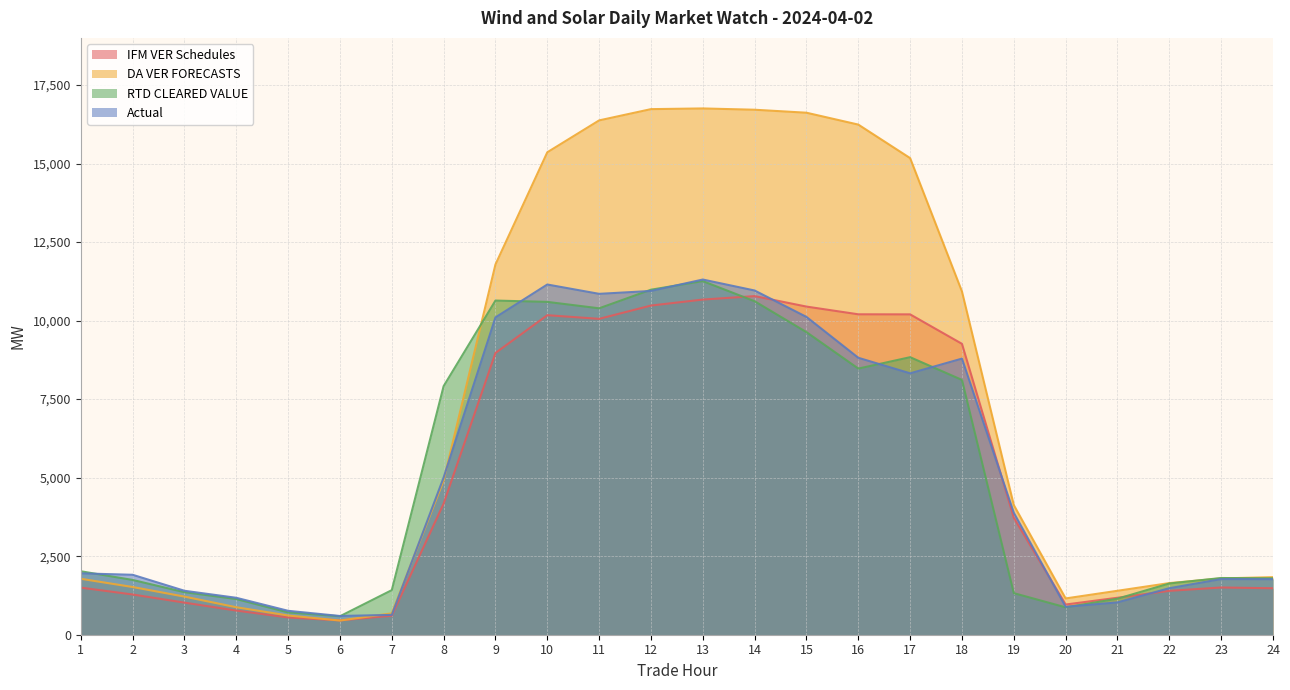

What is the difference between the Actual values at 10 and 15?

1032.0